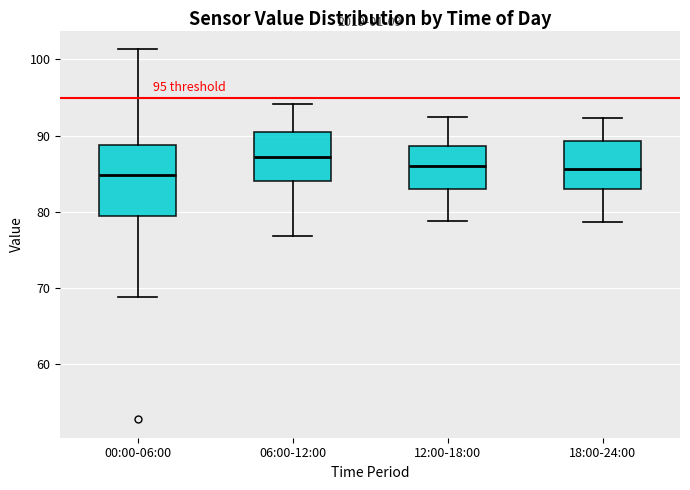

Which box is the tallest, from its lower edge to its upper edge?

00:00-06:00